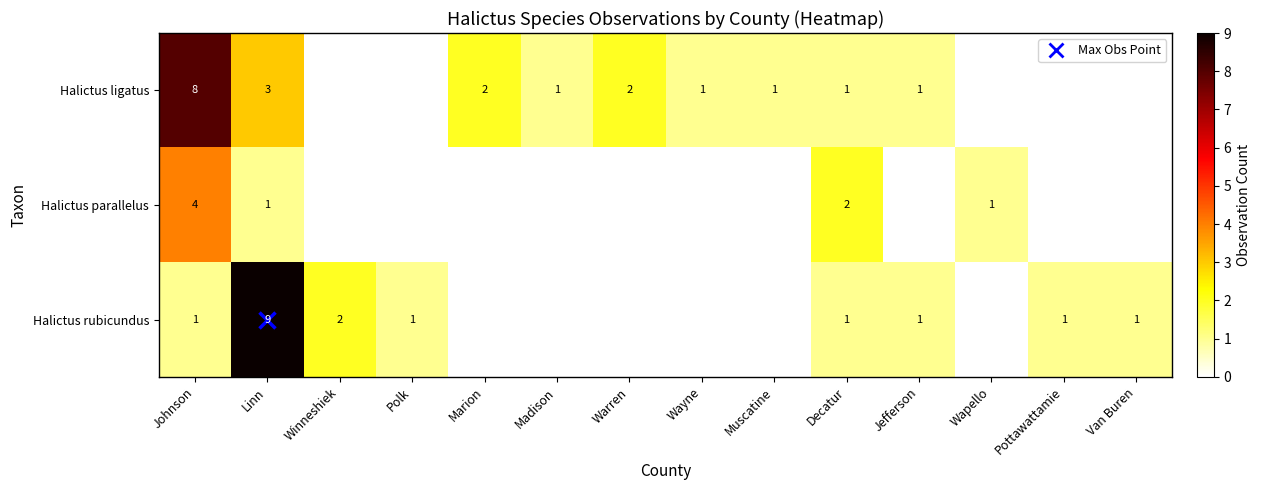

Which series changed the most between Polk and Jefferson?

Halictus ligatus